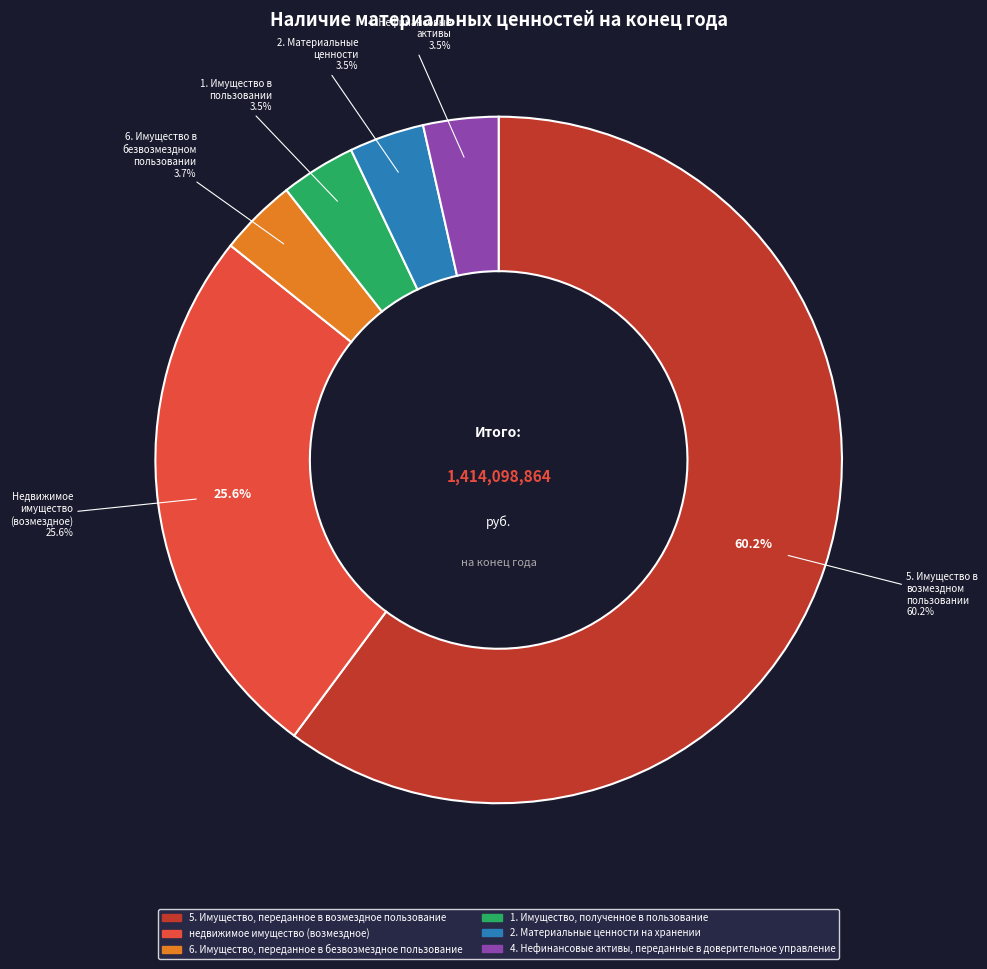

Is there a majority slice in this chart?

Yes